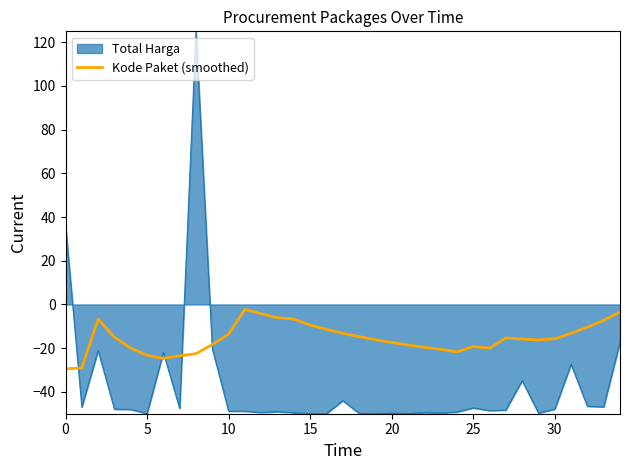

What is the minimum value shown in the chart?

-50.0